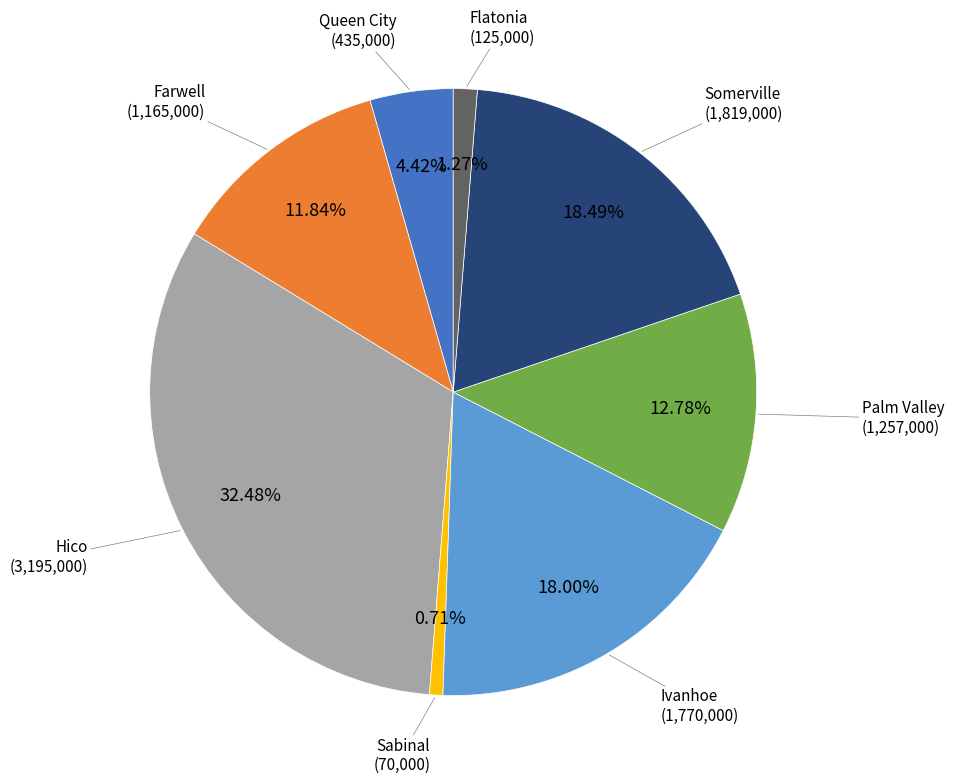

Does any single category account for the majority?

No